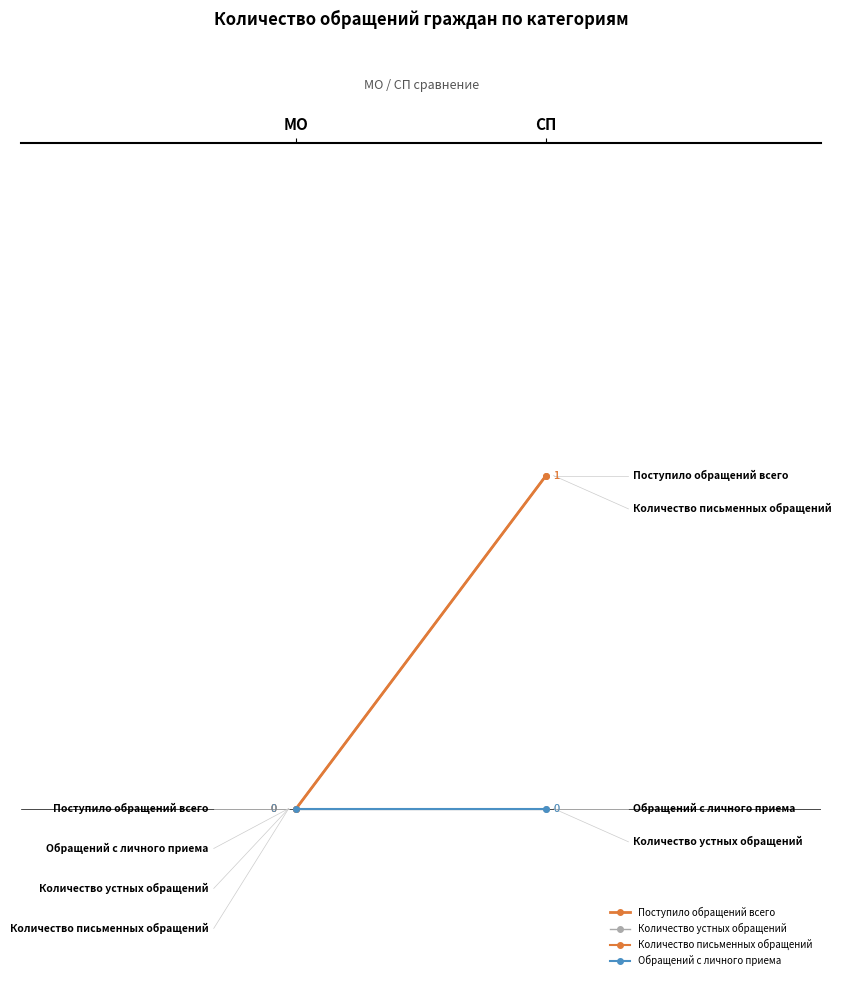

Reading left to right, extract all data points from this chart.

Поступило обращений всего: МО=0	СП=1
Количество устных обращений: МО=0	СП=0
Количество письменных обращений: МО=0	СП=1
Обращений с личного приема: МО=0	СП=0